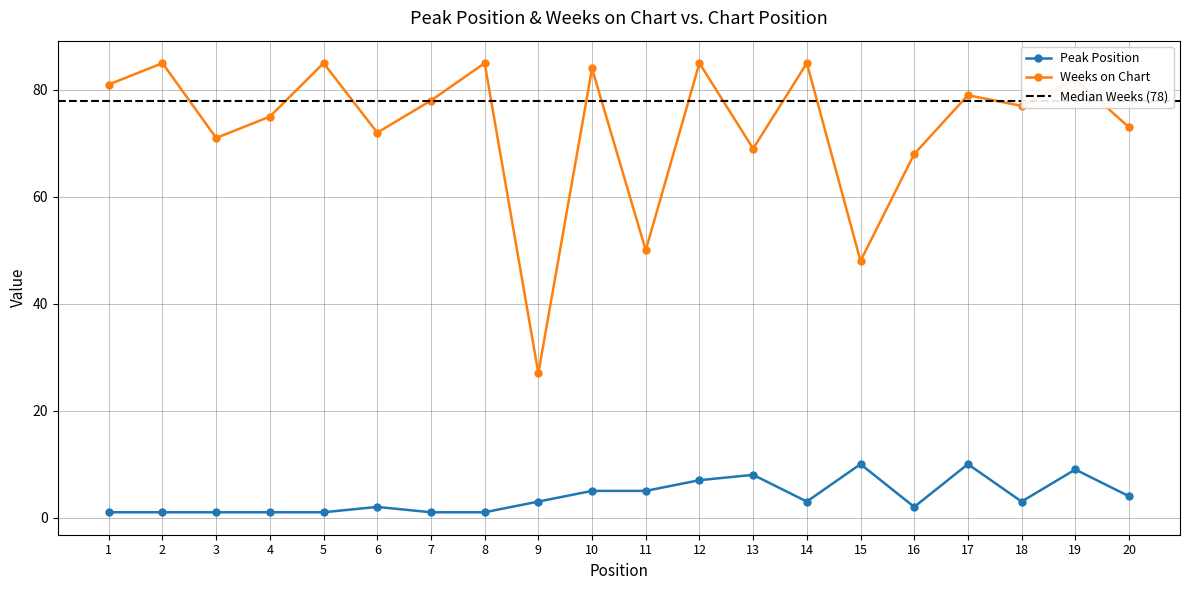

What is the highest value of the Peak Position series?

10